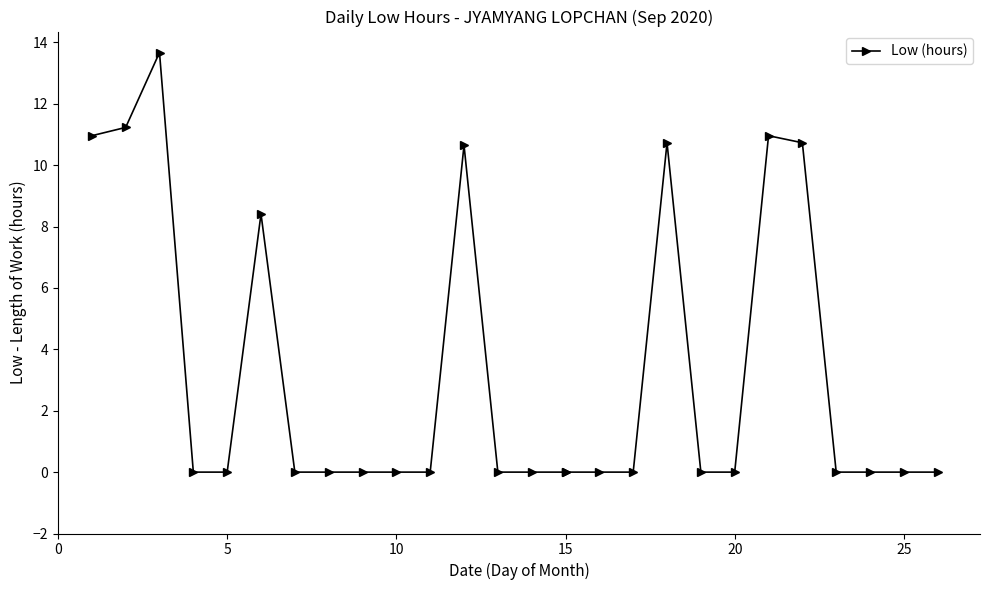

How many lines are shown in the chart?

1